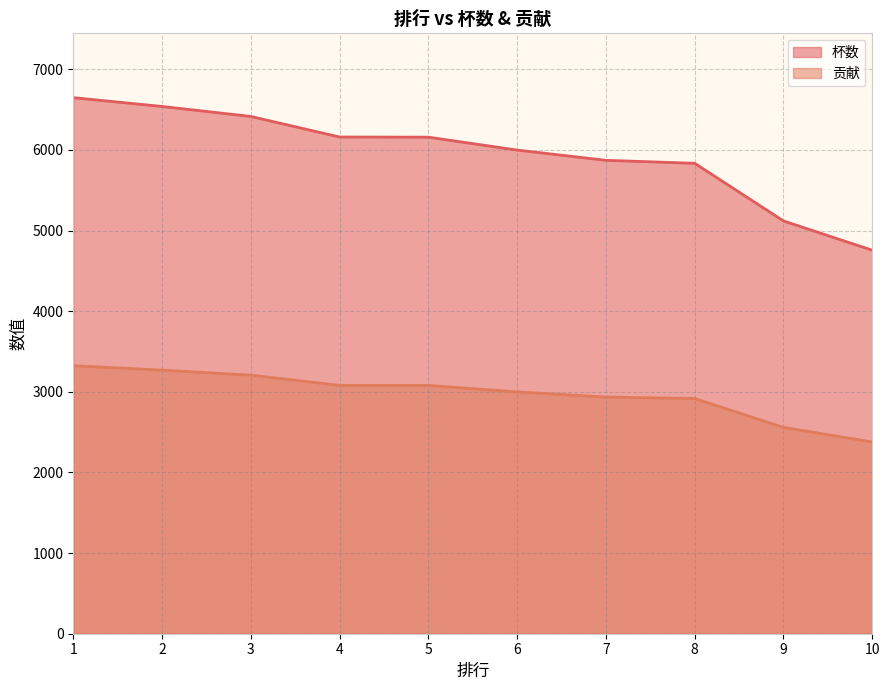

Does the chart display data point markers on the line(s)?

No